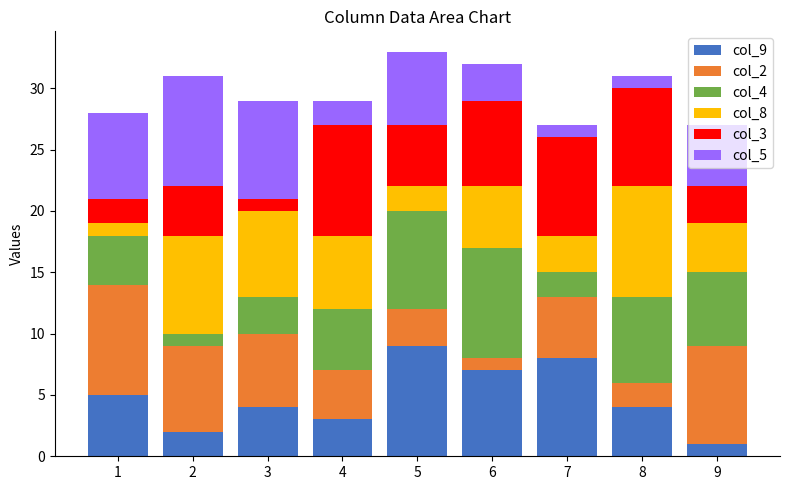

What is the sum of the col_5 values at 7 and 2?

10